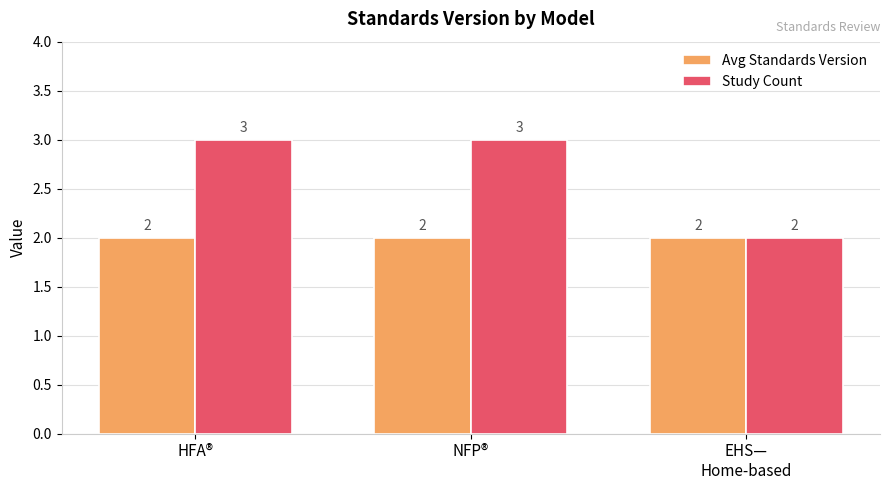

Count the Study Count values in the range 2 to 3.

3